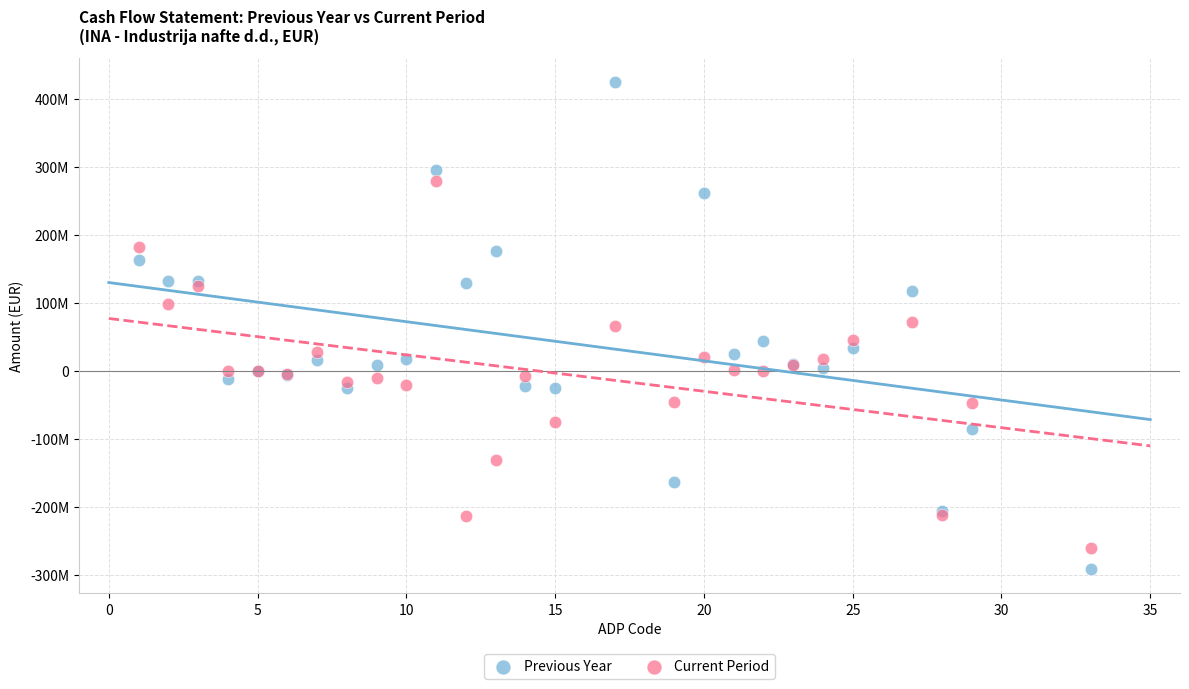

Which series reaches the maximum Y coordinate?

Previous Year